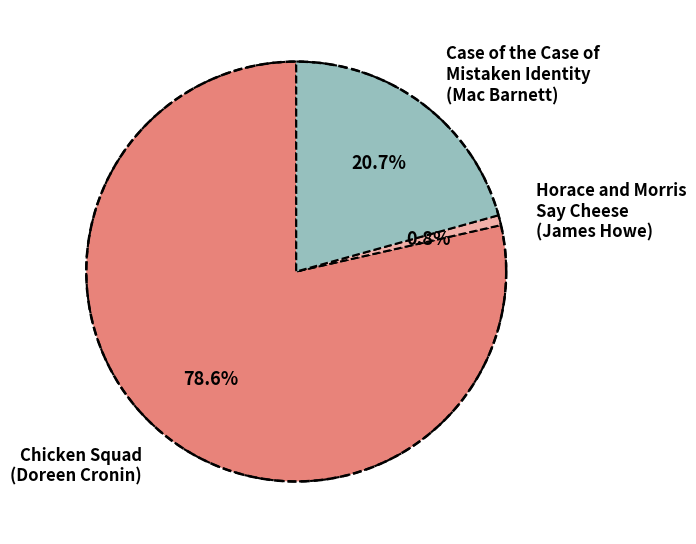

Count the number of slices in the pie.

3